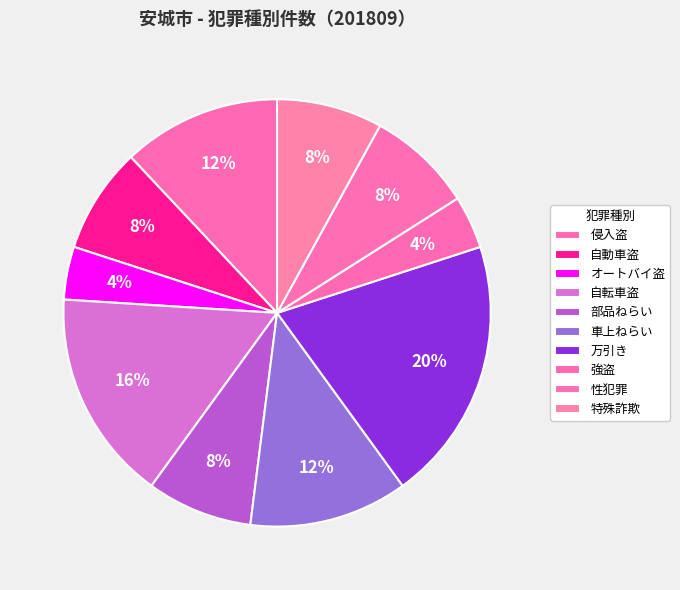

Is 侵入盗 the majority of the pie?

No